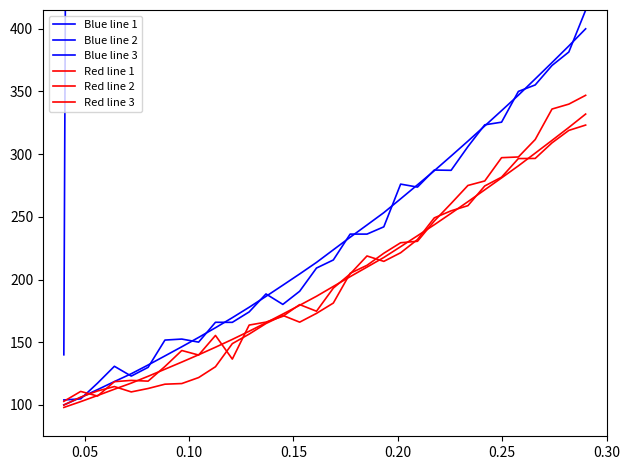

What is the average value of the Blue line 3 series?

14437.3